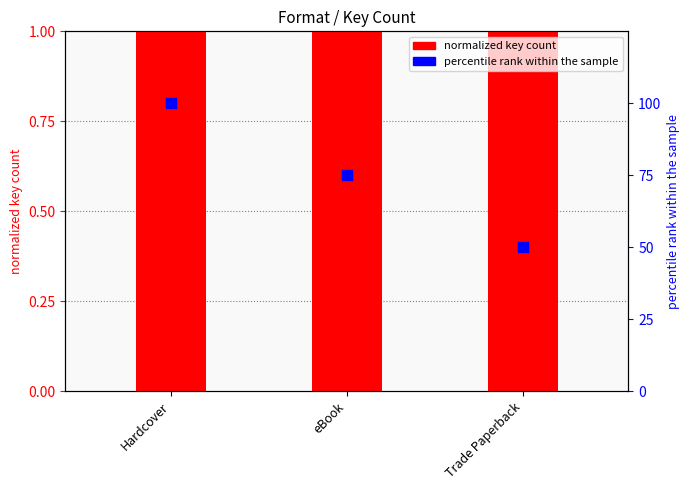

What are all the series names shown in the legend?

normalized key count, percentile rank within the sample